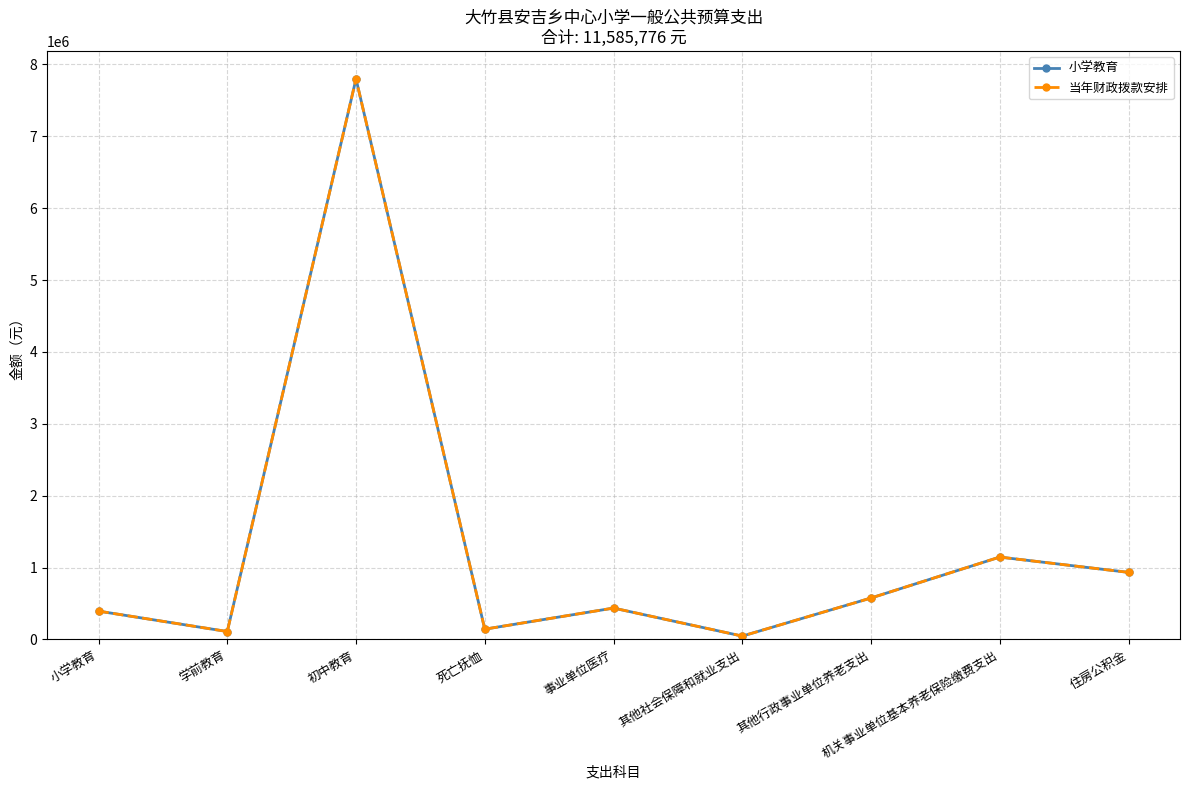

The 小学教育 series shows 69346 at 学前教育. True or false?

False